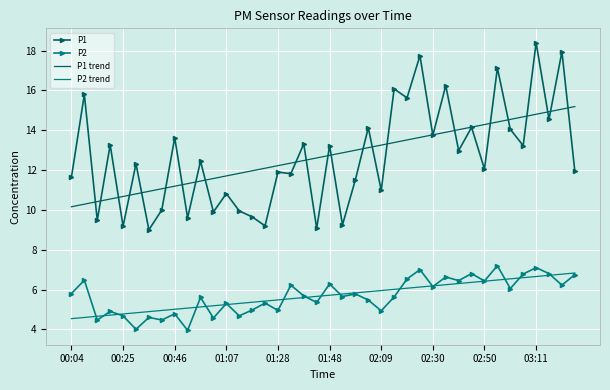

Which series has the largest range (max minus min)?

P1